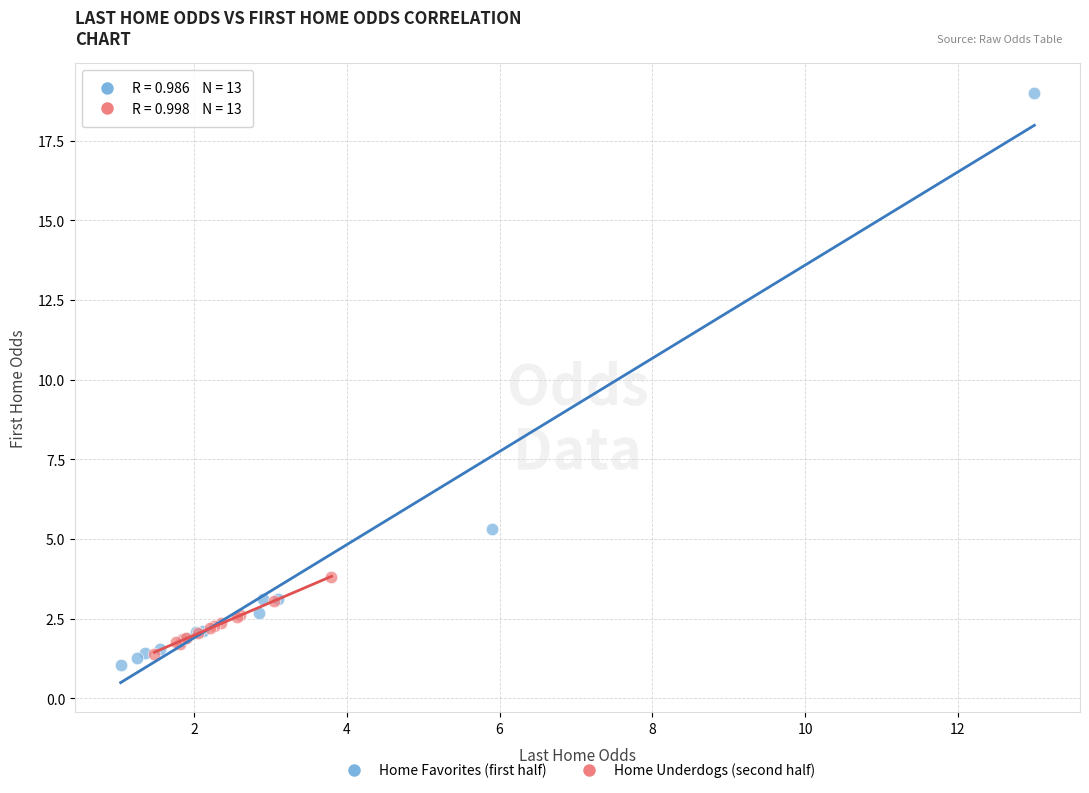

Which series contains the highest Y value?

Home Favorites (first half)